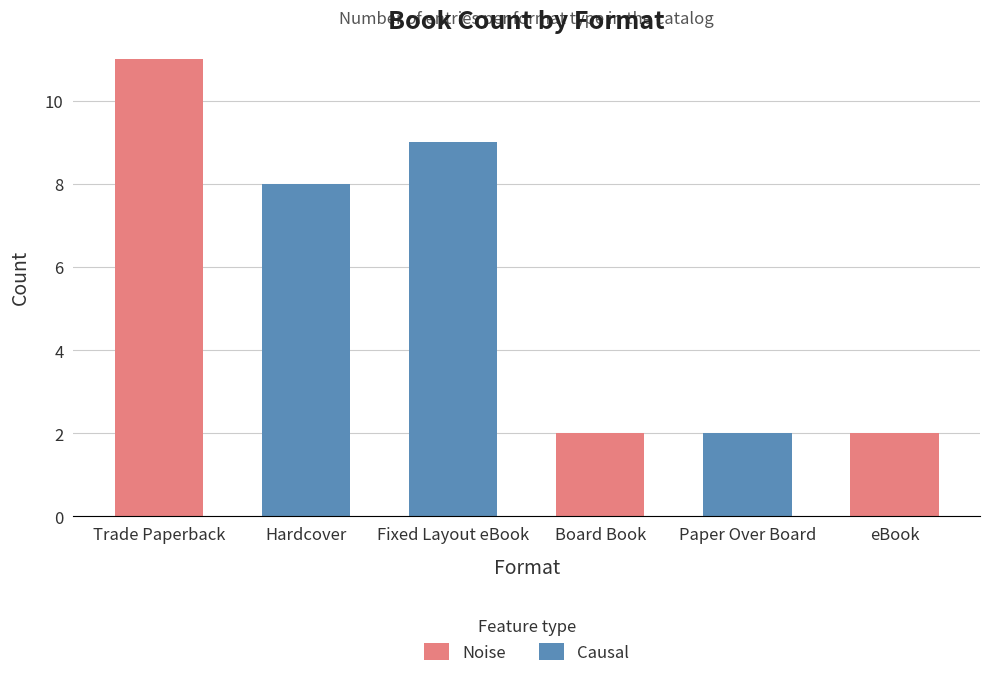

What is the ratio of the value at Paper Over Board to the value at Hardcover?

0.2